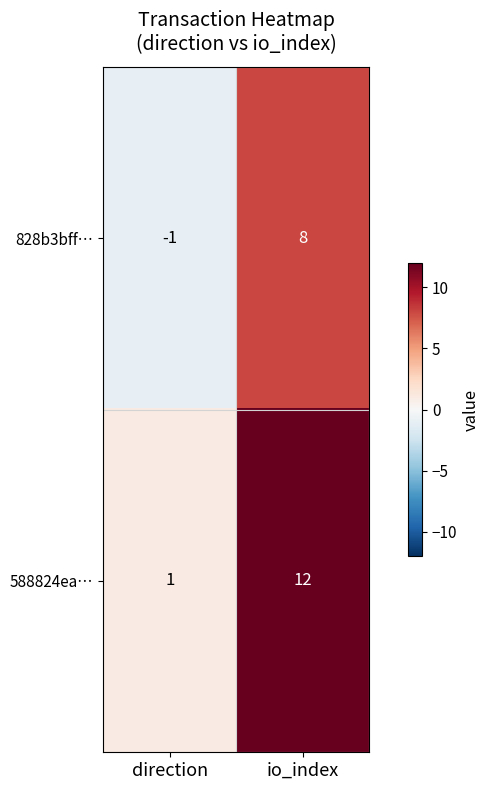

Reading left to right, what are all the values shown in this chart?

828b3bff…: -1	8
588824ea…: 1	12